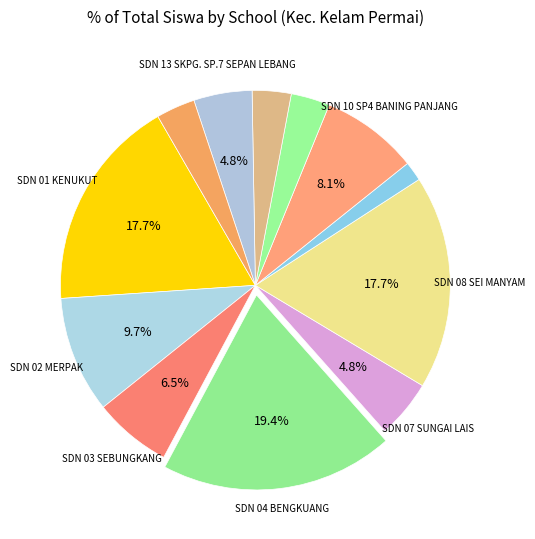

How many slices are in this pie chart?

12